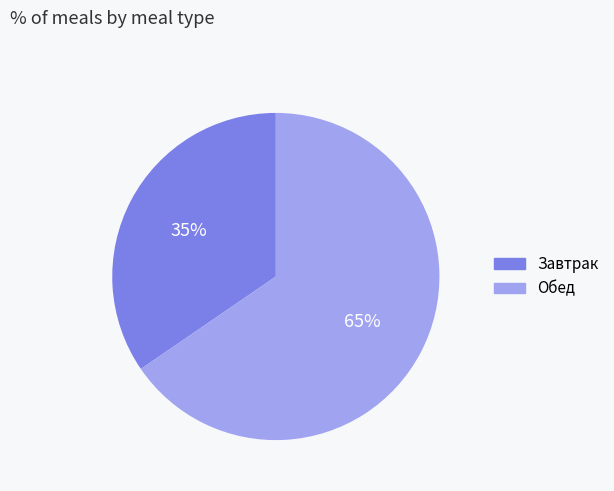

Which has a higher value, Завтрак or Обед?

Обед